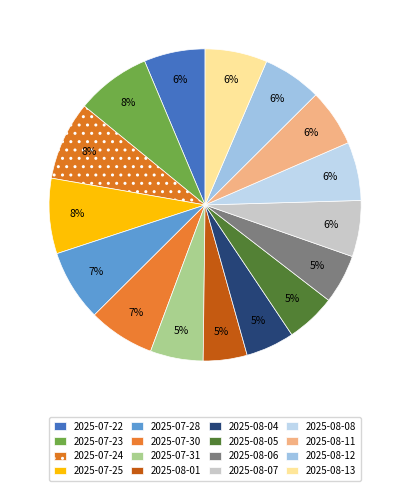

What percentage is NOT represented by 2025-08-04?

95.0%